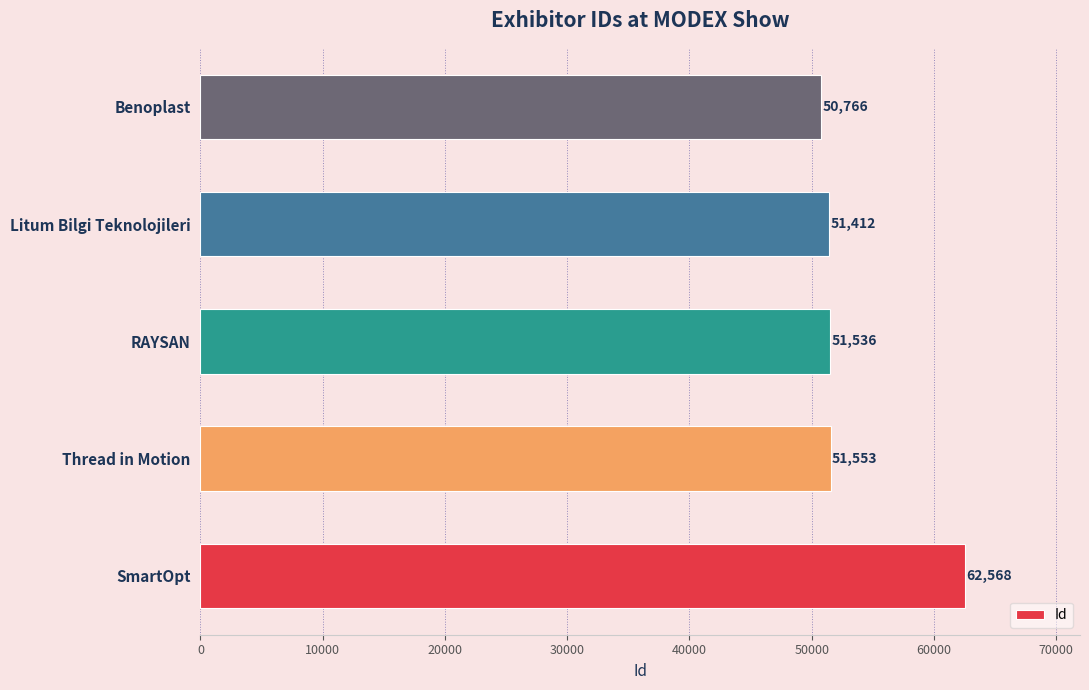

List the labels in order of value, smallest first.

Benoplast, Litum Bilgi Teknolojileri, RAYSAN, Thread in Motion, SmartOpt